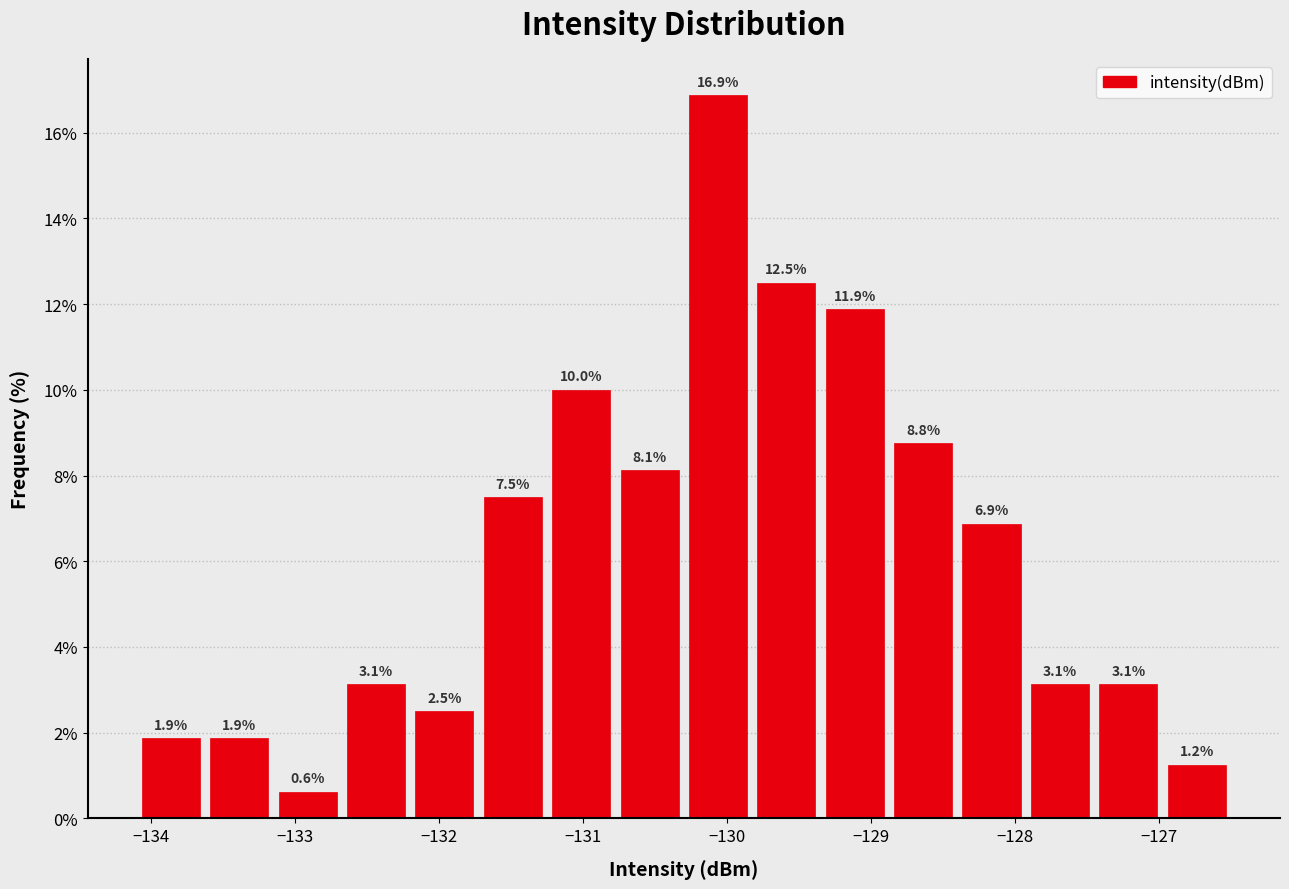

Reading left to right, transcribe this chart: for each bar, give the range it covers on the x-axis and its height. The bar edges are not printed on the chart, so give them approximately, as read against the axis.

-134.1 to -133.6: 1.9
-133.6 to -133.1: 1.9
-133.1 to -132.7: 0.6
-132.7 to -132.2: 3.1
-132.2 to -131.7: 2.5
-131.7 to -131.2: 7.5
-131.2 to -130.8: 10.0
-130.8 to -130.3: 8.1
-130.3 to -129.8: 16.9
-129.8 to -129.3: 12.5
-129.3 to -128.9: 11.9
-128.9 to -128.4: 8.8
-128.4 to -127.9: 6.9
-127.9 to -127.4: 3.1
-127.4 to -127.0: 3.1
-127.0 to -126.5: 1.2